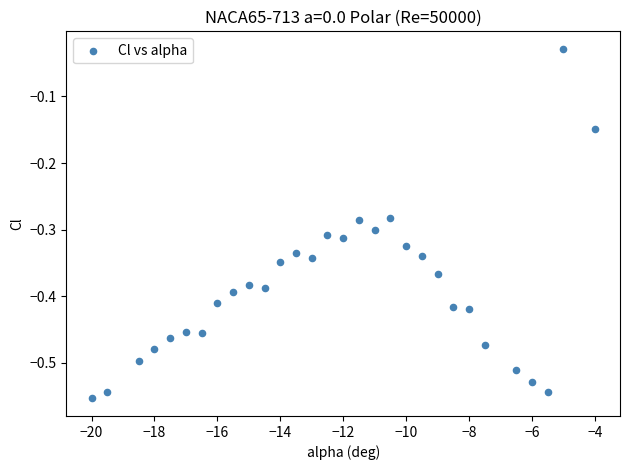

What is the range of X values (max minus min)?

16.0